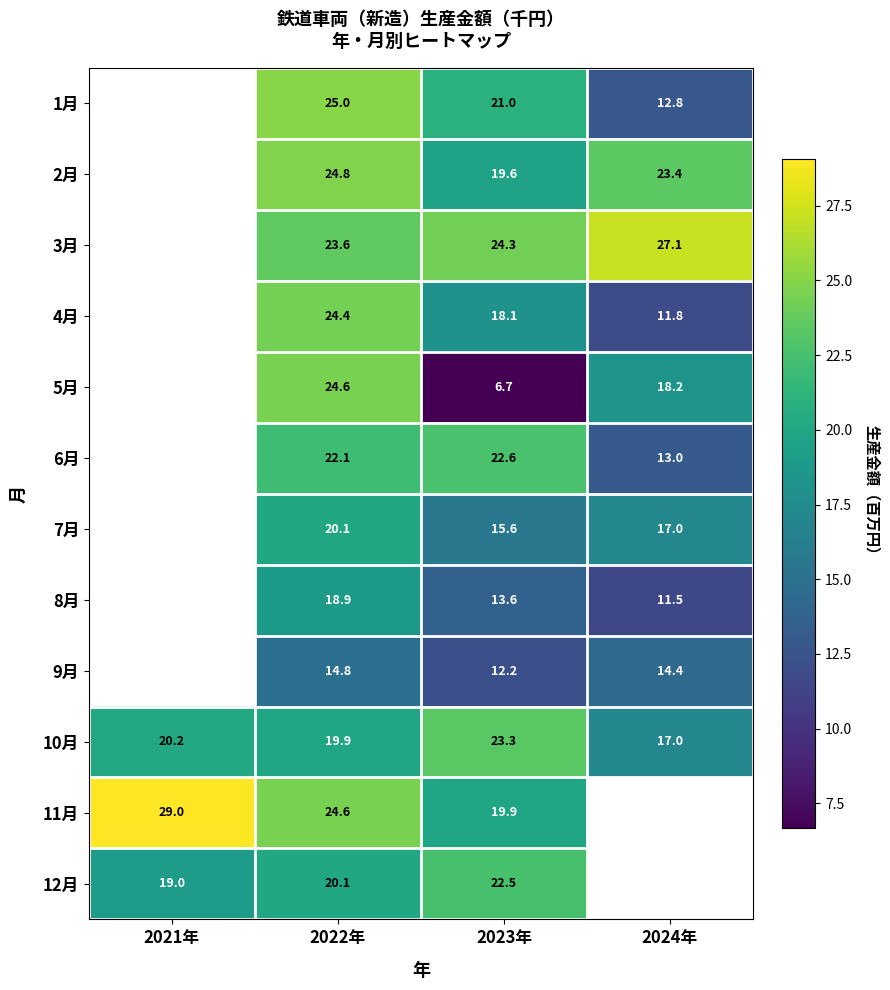

Count the number of data series in this chart.

12